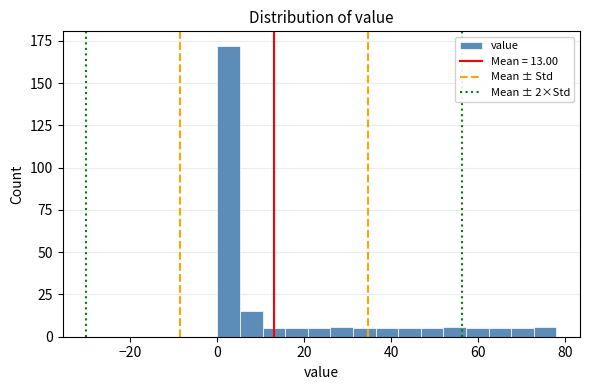

Around what value on the x-axis is the tallest bar? Give the approximate position of its centre, as read against the axis.

2